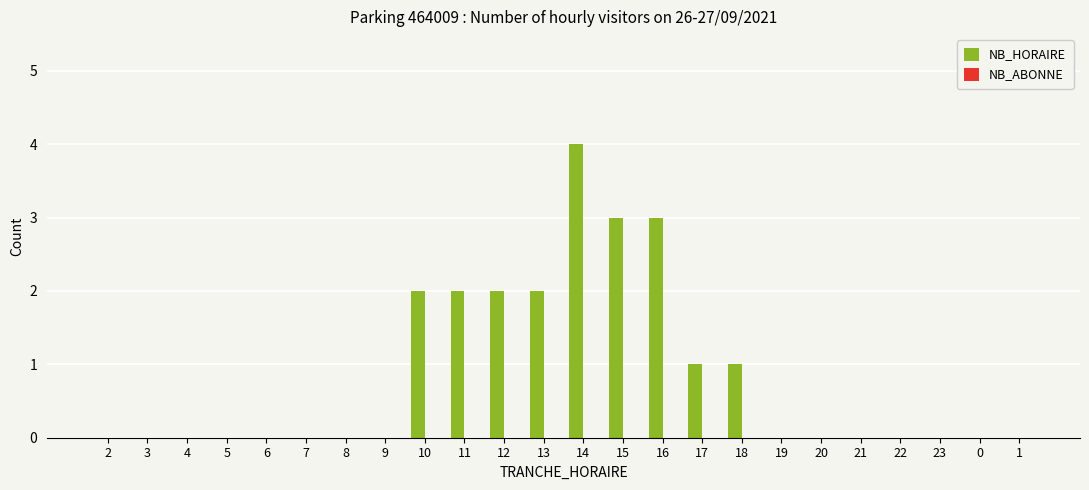

What is the maximum value shown in the chart?

4